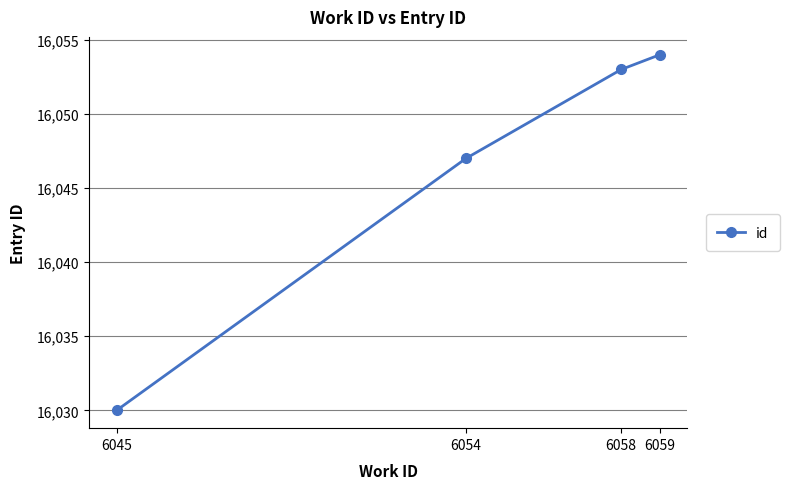

Does the chart have visible grid lines?

Yes